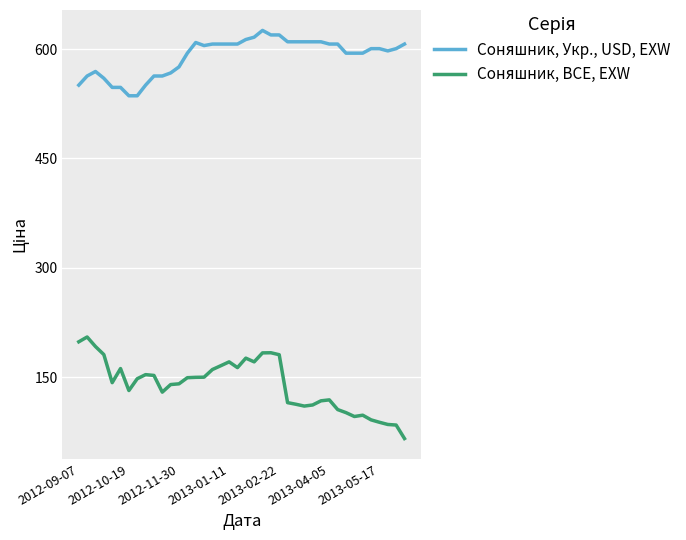

List the series in order of their peak value, highest first.

Соняшник, Укр., USD, EXW, Соняшник, BCE, EXW